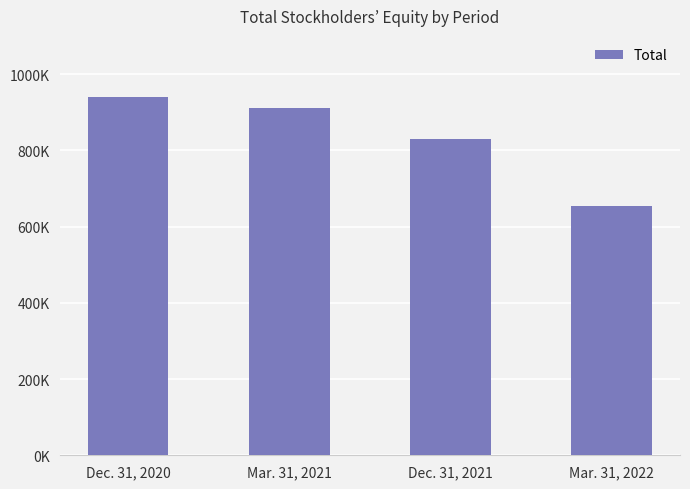

Are the bars horizontal?

No